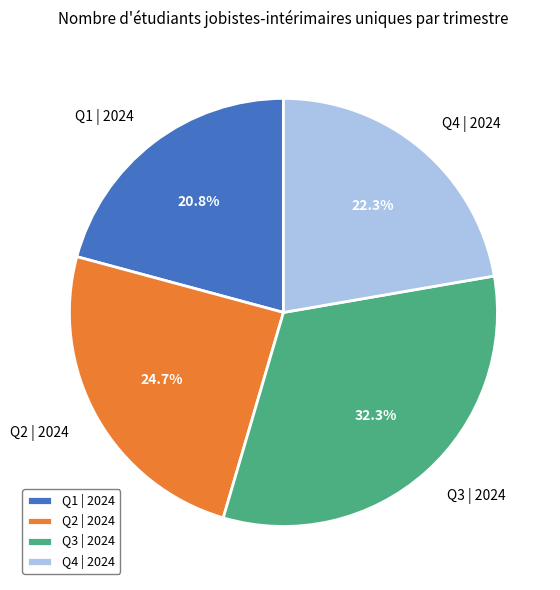

What is the ratio of the value at Q4 | 2024 to the value at Q3 | 2024?

0.7